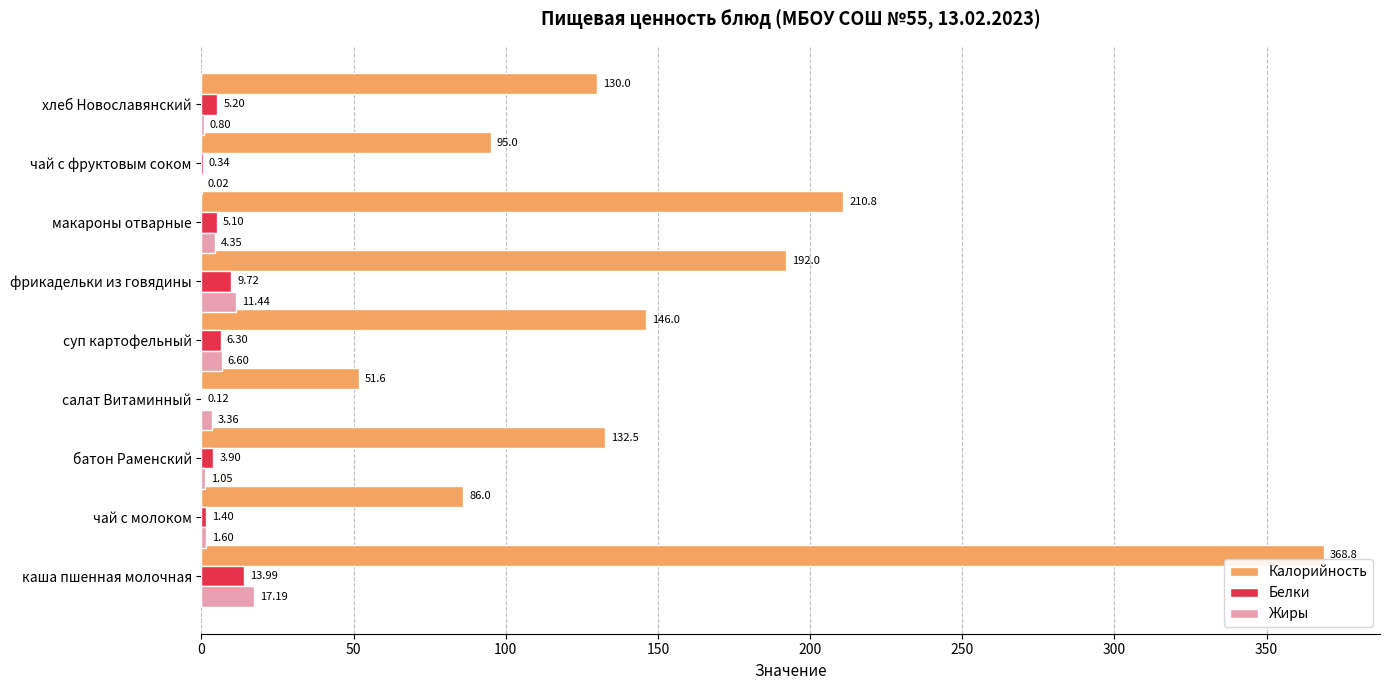

Count the number of categories in the chart.

9